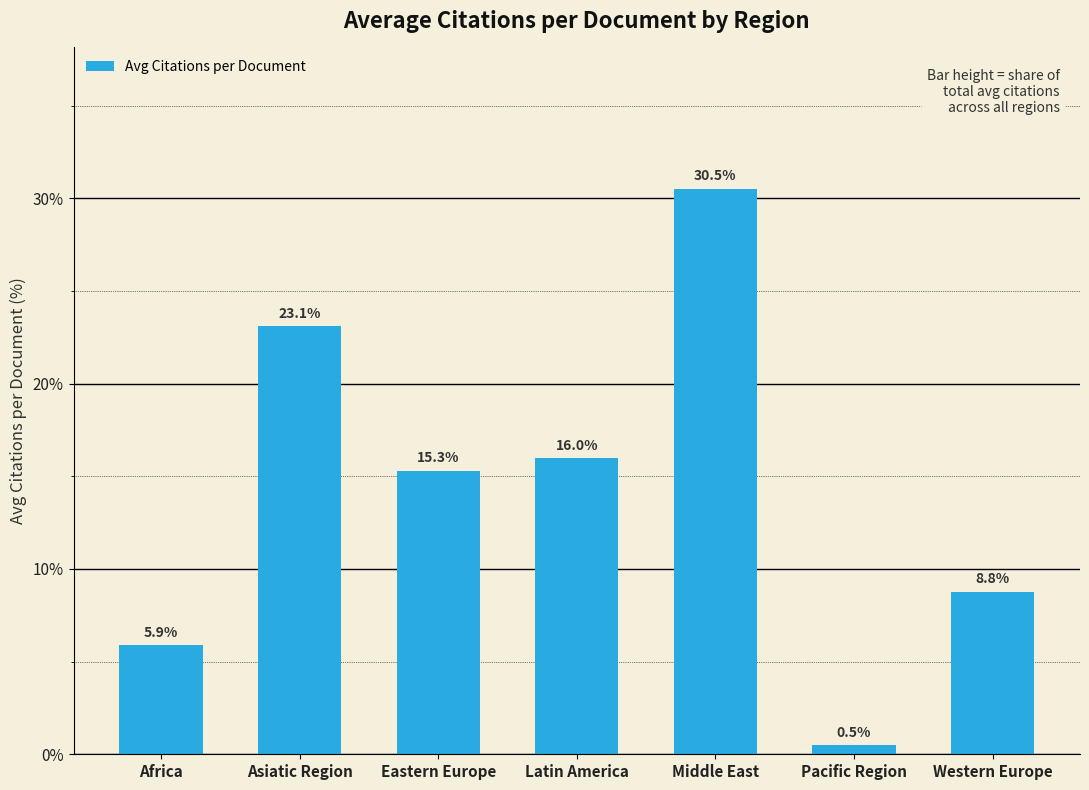

What is the maximum value shown in the chart?

30.5